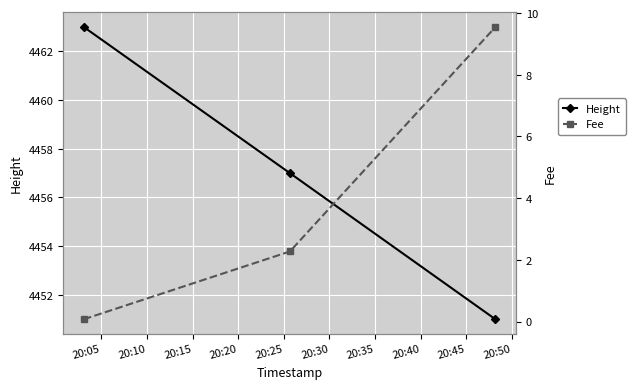

How many values in the Height series are below 4457?

1